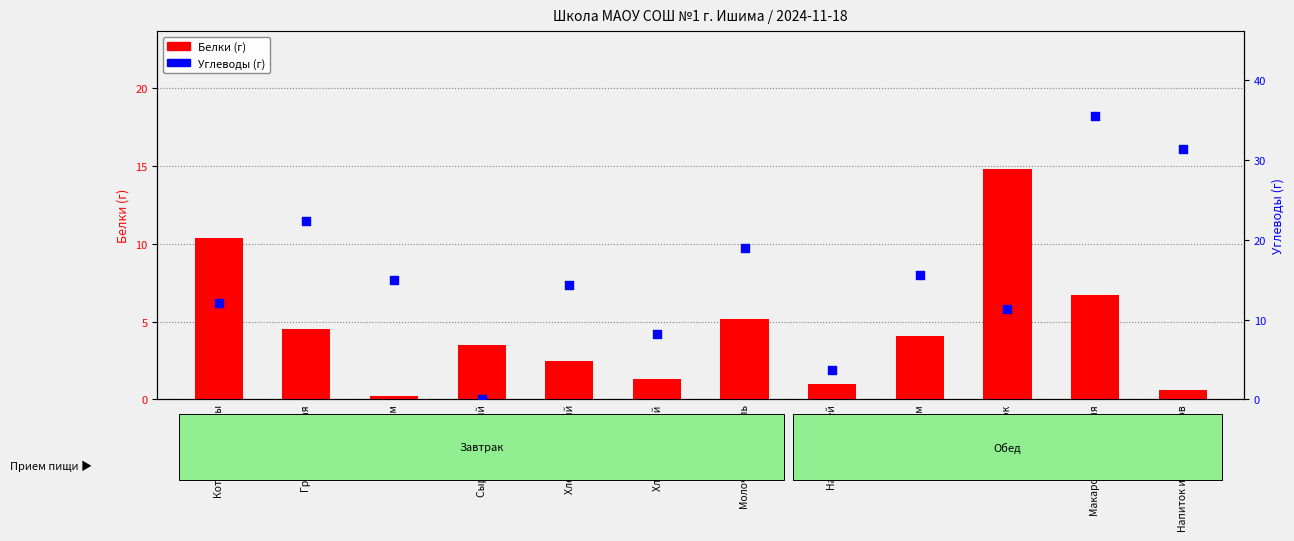

What are all the series names shown in the legend?

Белки (г), Углеводы (г)